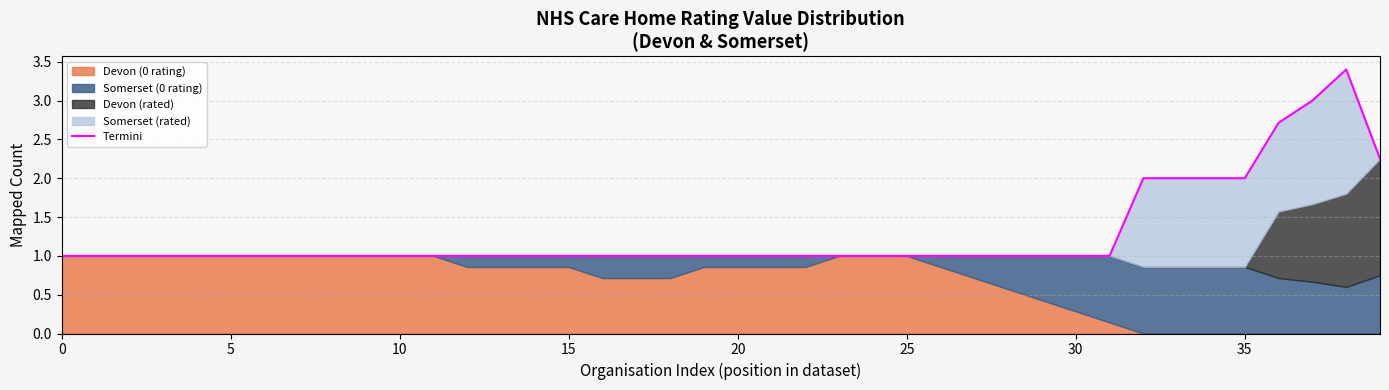

What is the label of the 18th point from the right?

22